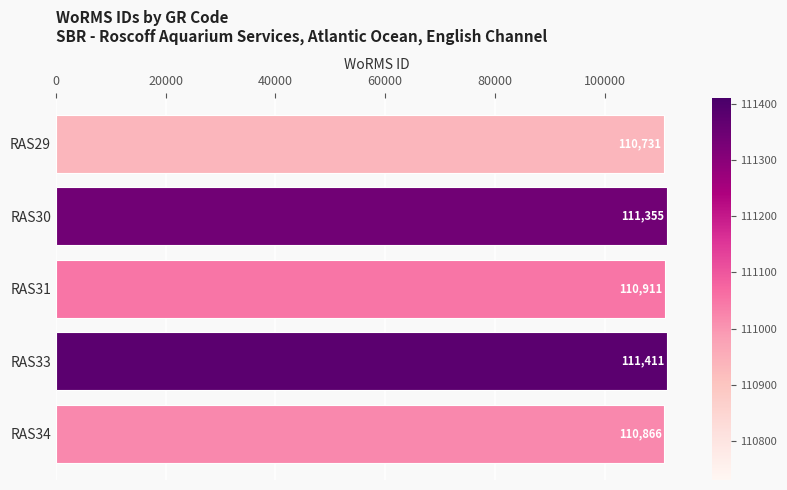

Which has a higher value, RAS29 or RAS30?

RAS30